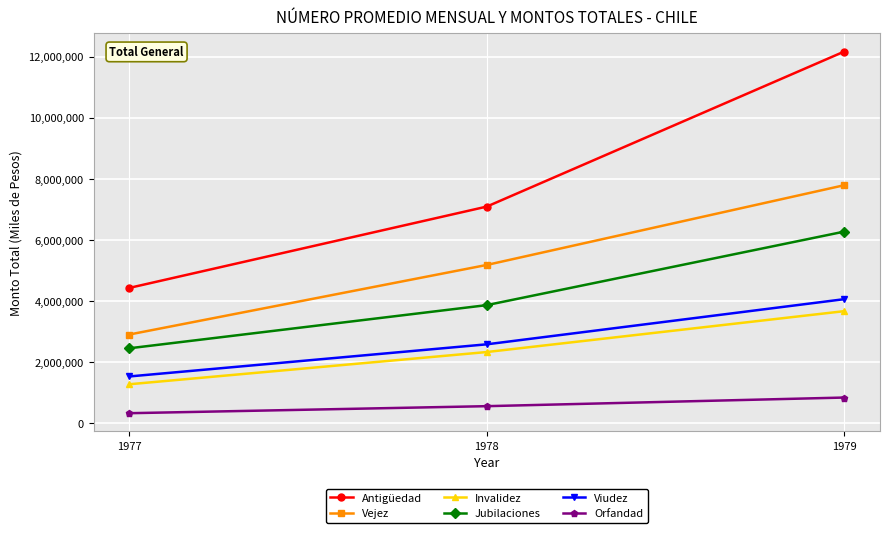

The Invalidez series shows 762004 at 1978. True or false?

False